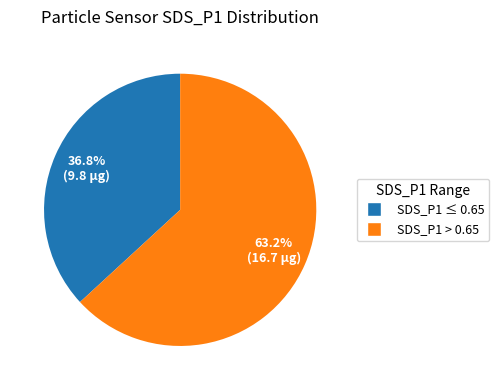

Is there any slice that represents more than half of the pie?

Yes